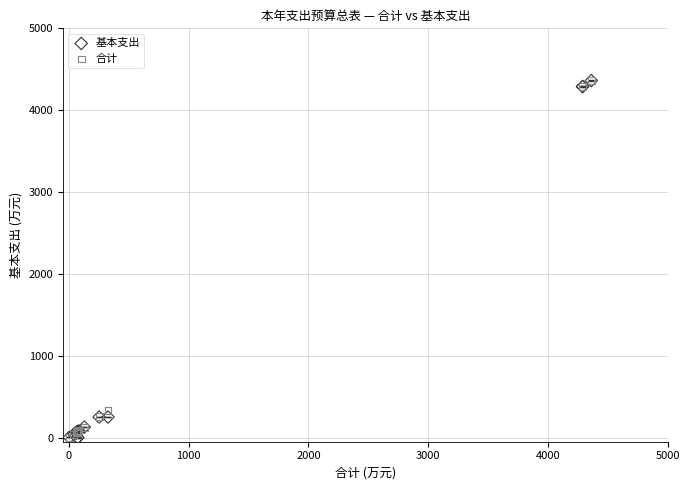

In the 基本支出 series, what Y value is closest to 2181?

252.5